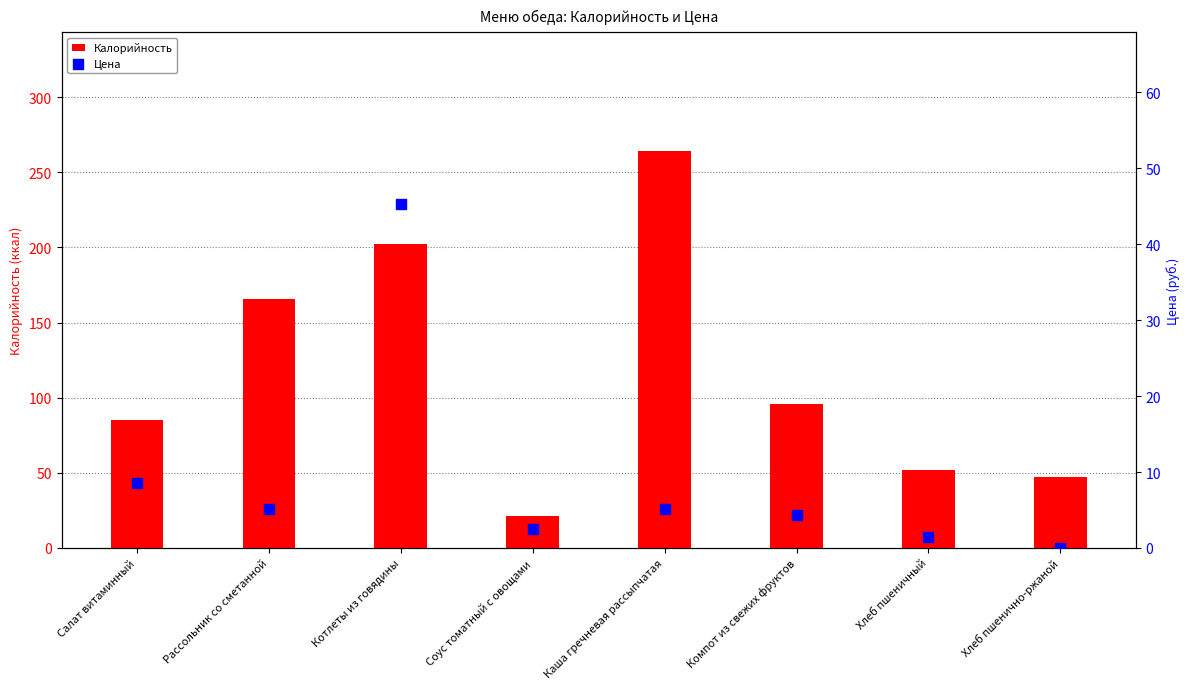

Which series contains the lowest Y value?

Цена